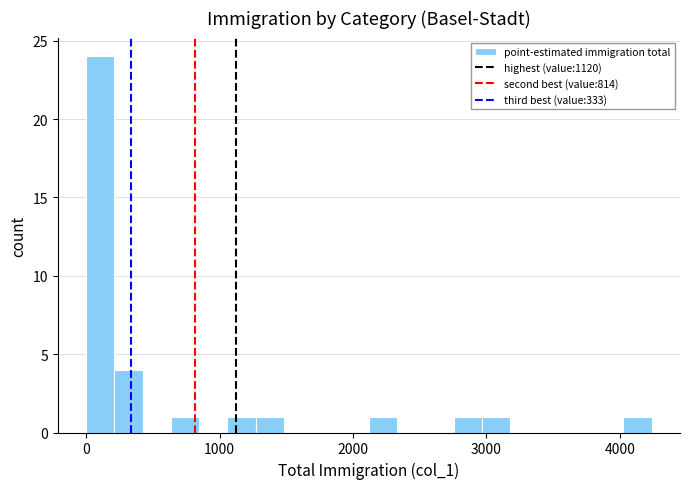

Read against the x-axis, roughly where is the centre of the tallest bar?

100